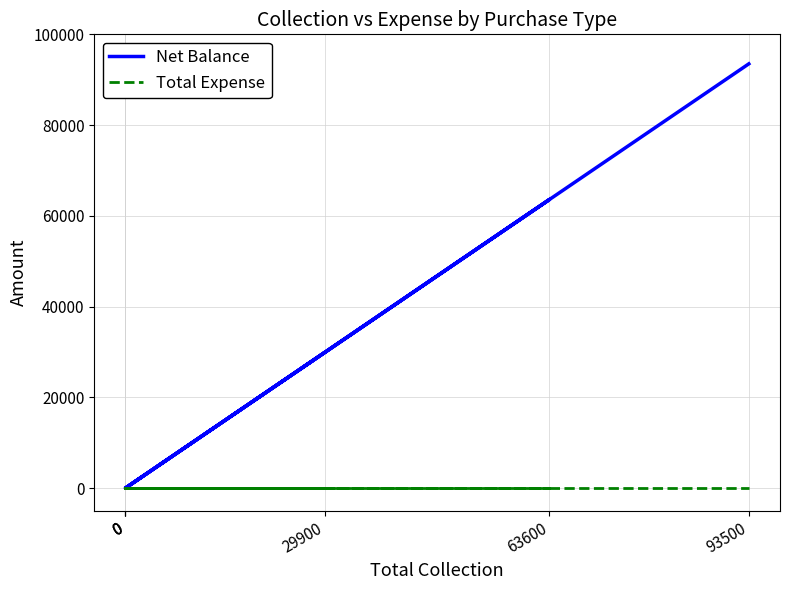

Does the chart have visible grid lines?

Yes